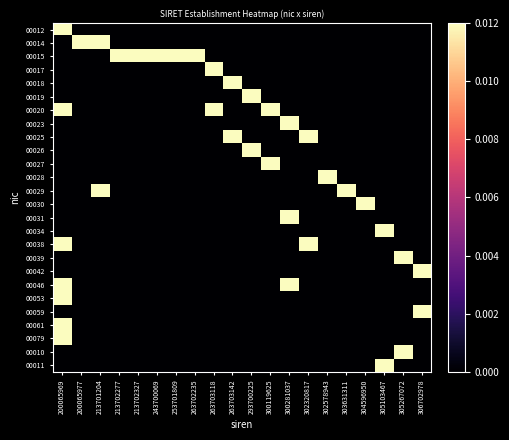

How many distinct data groups are displayed?

26